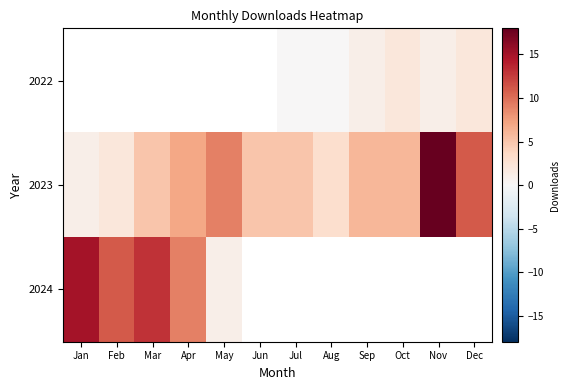

The 2024 series shows 1.0 at May. True or false?

True